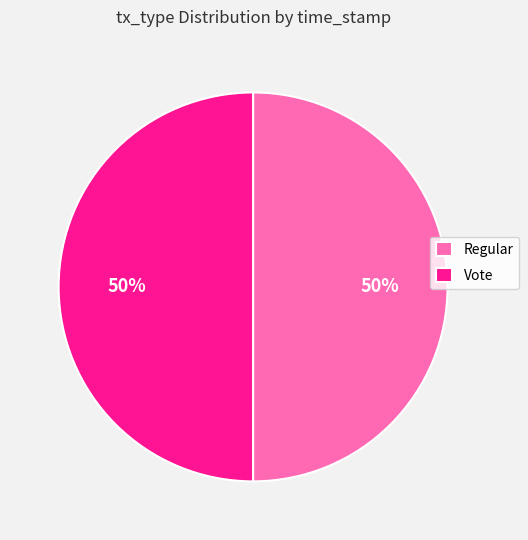

To the nearest percent, what percentage of the pie is Vote?

50%